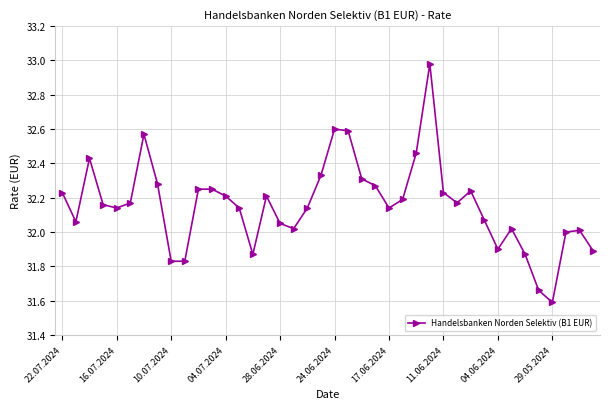

What is the minimum value shown in the chart?

31.6